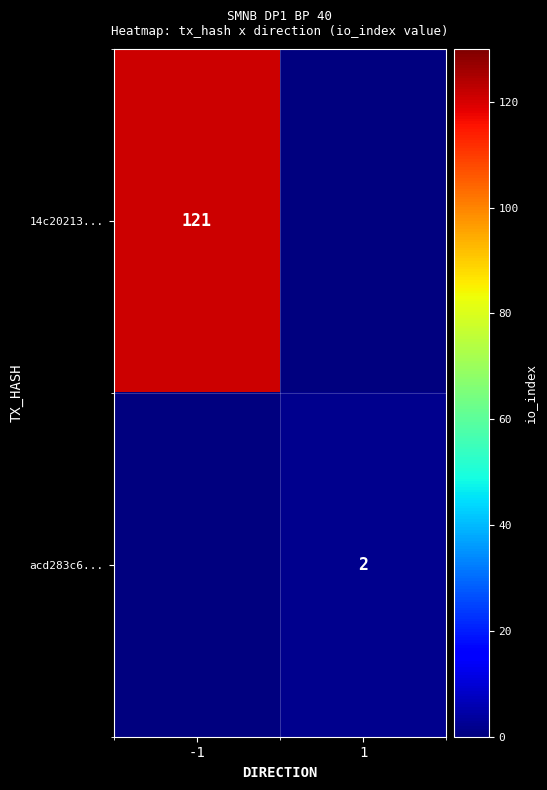

True or false: acd283c6... has a value of 2 at 1.

True